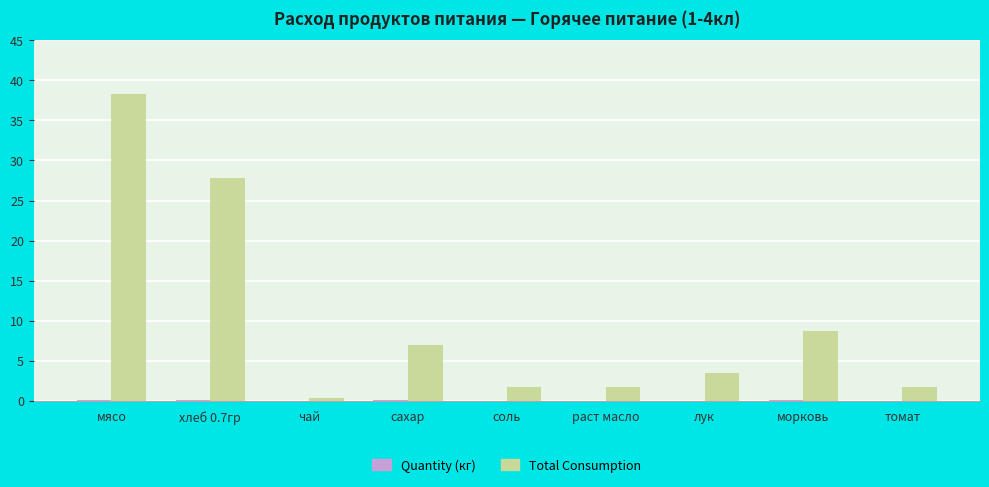

At which category is the sum across all series the highest?

мясо